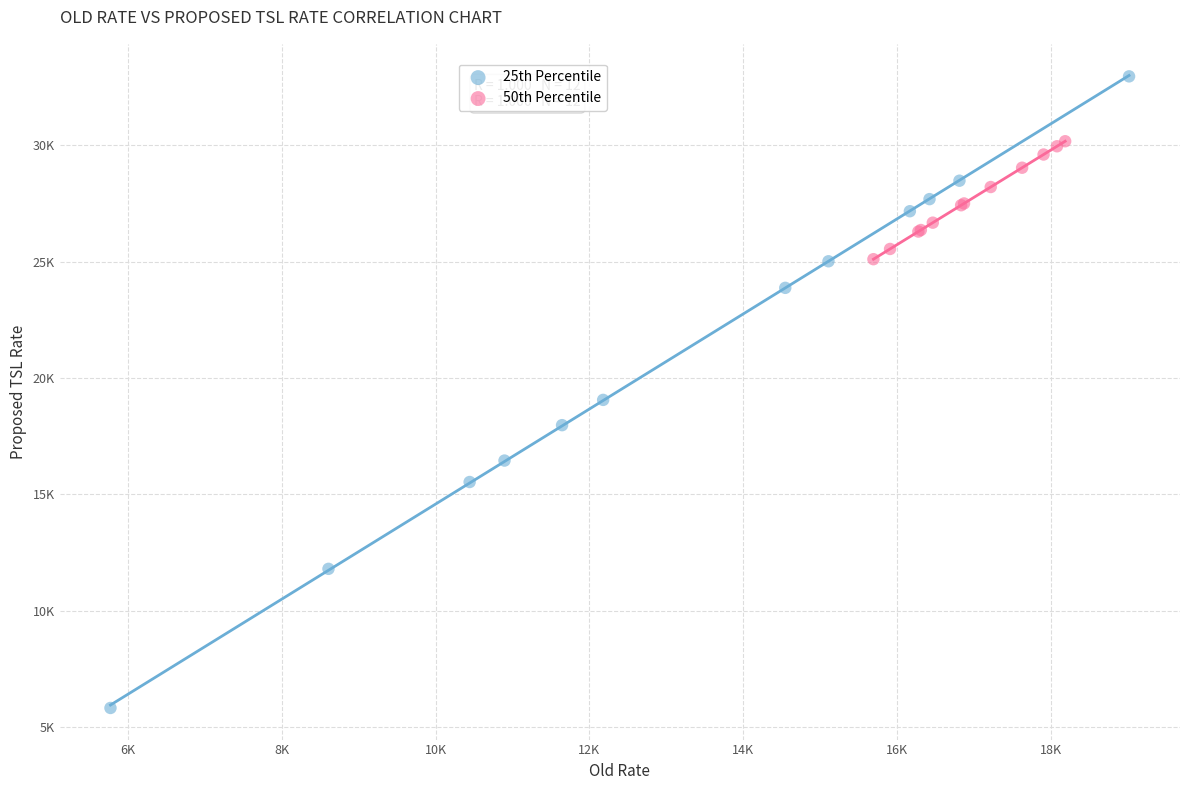

Which series reaches the maximum Y coordinate?

25th Percentile